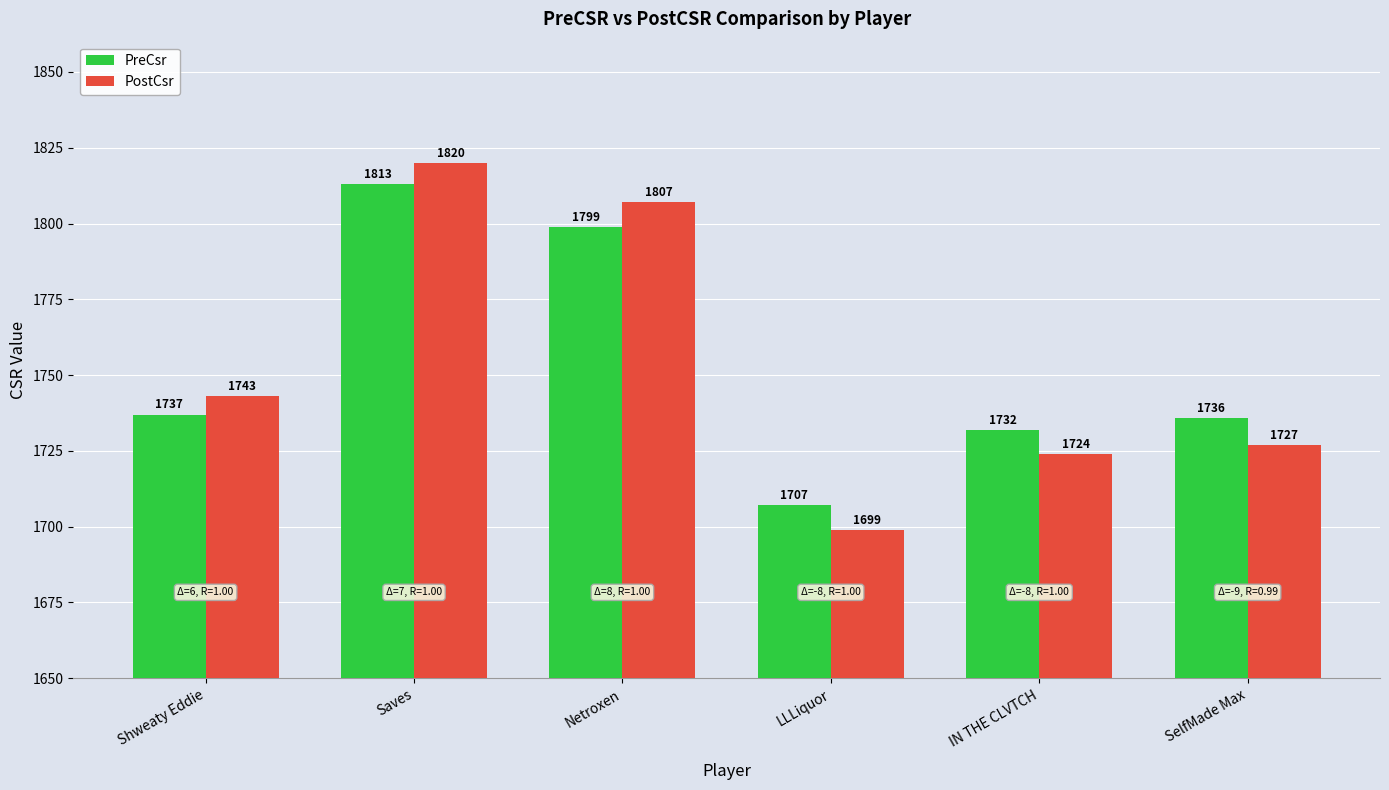

What is the difference between the second highest and minimum values in the PostCsr series?

108